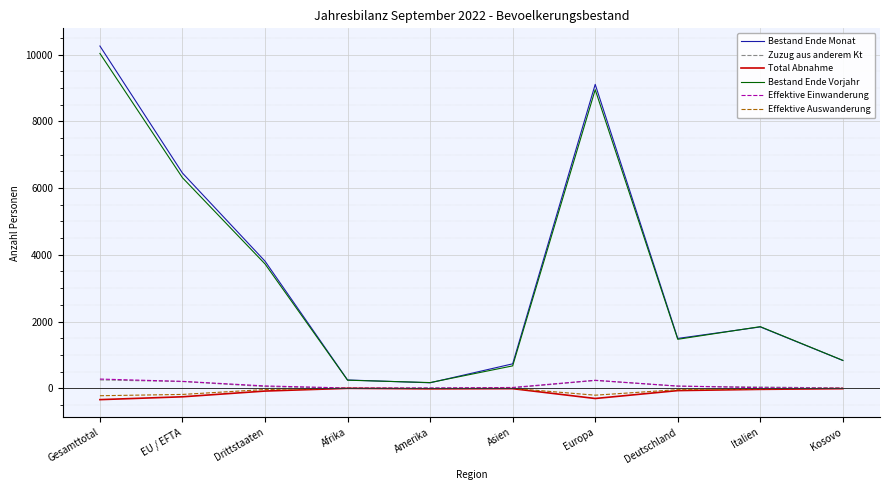

At which category is the sum across all series the highest?

Gesamttotal